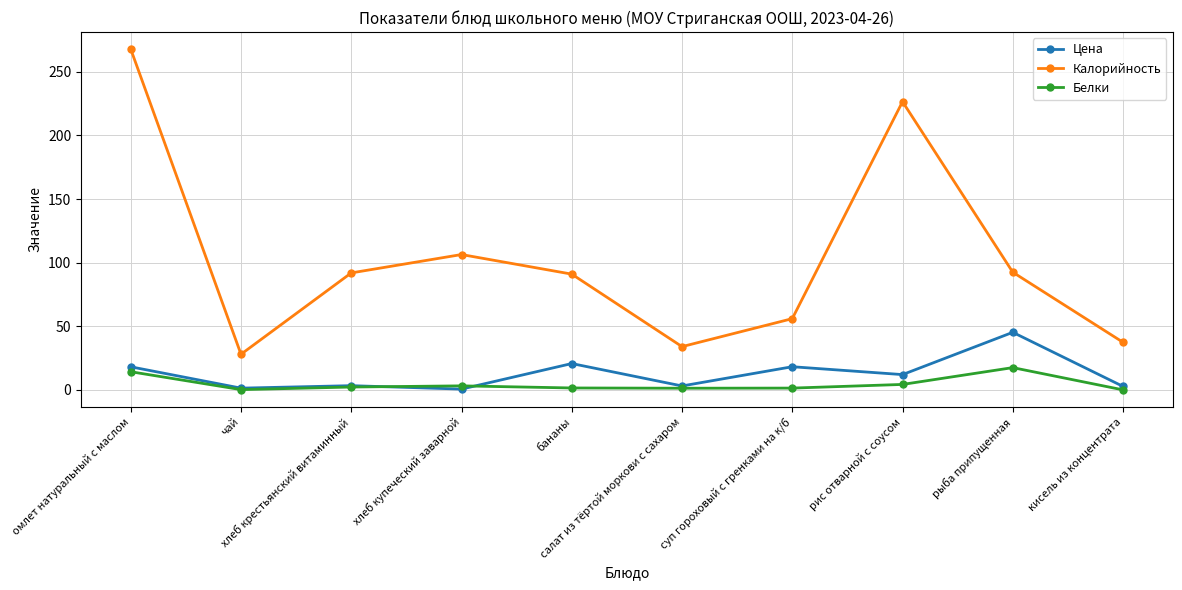

What are all the series names shown in the legend?

Цена, Калорийность, Белки